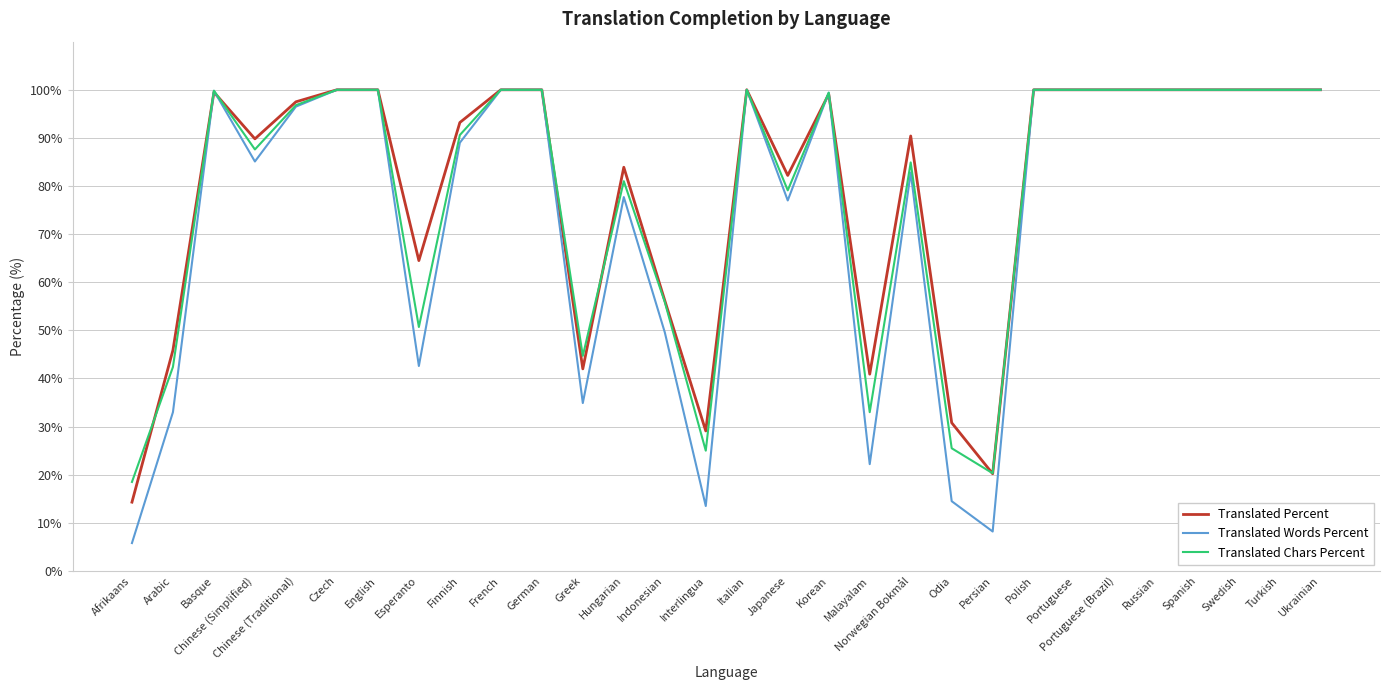

At Japanese, list the series in order from largest to smallest.

Translated Percent, Translated Chars Percent, Translated Words Percent